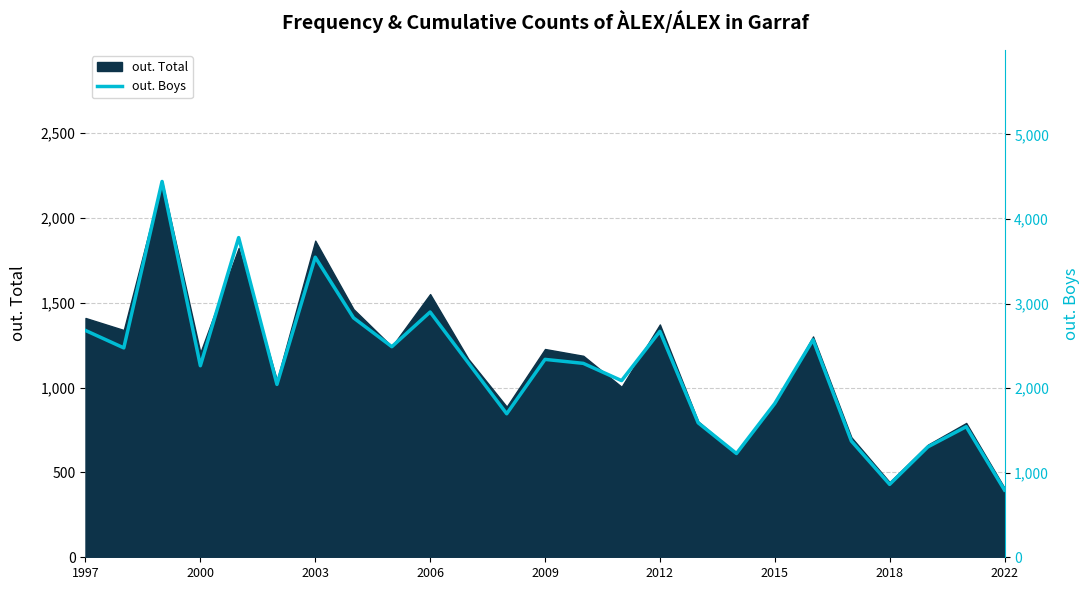

True or false: the data has more than 2 interior local peaks.

True